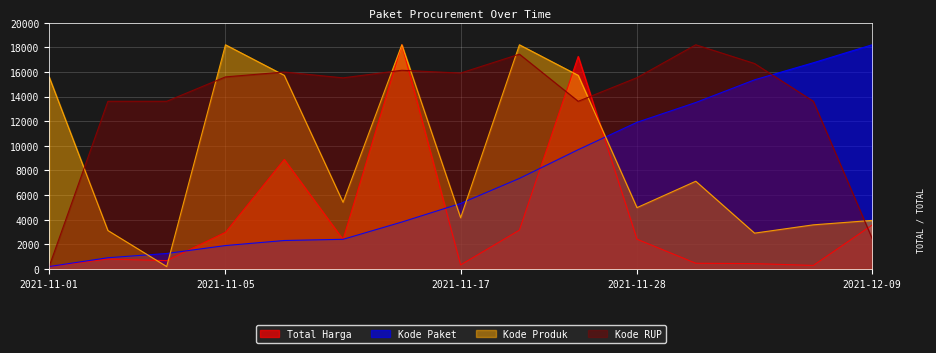

Is the value of Kode Produk at 2021-11-17 greater than the value of Total Harga at 2021-12-01?

Yes